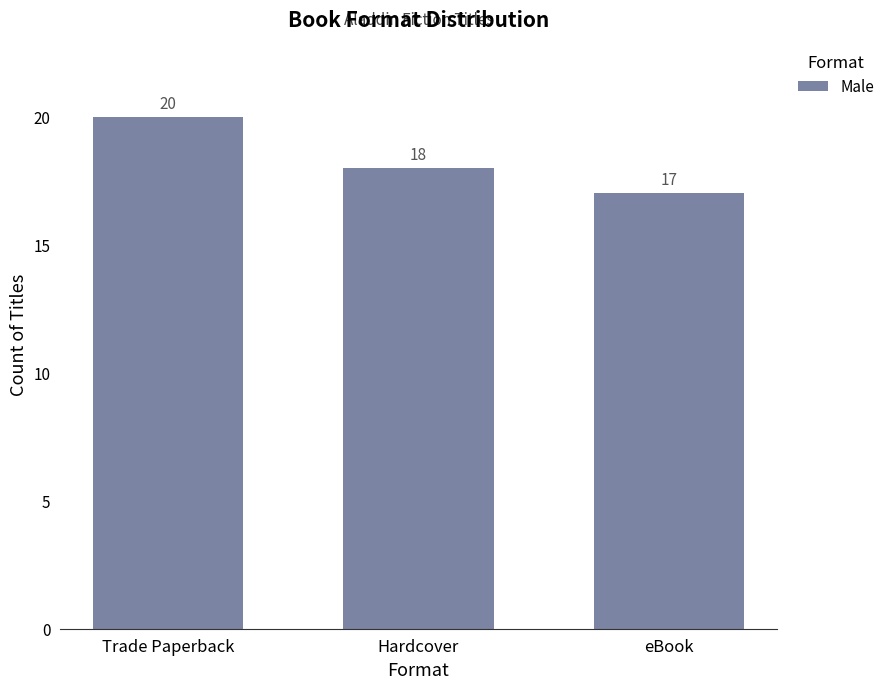

List the labels in order of value, largest first.

Trade Paperback, Hardcover, eBook